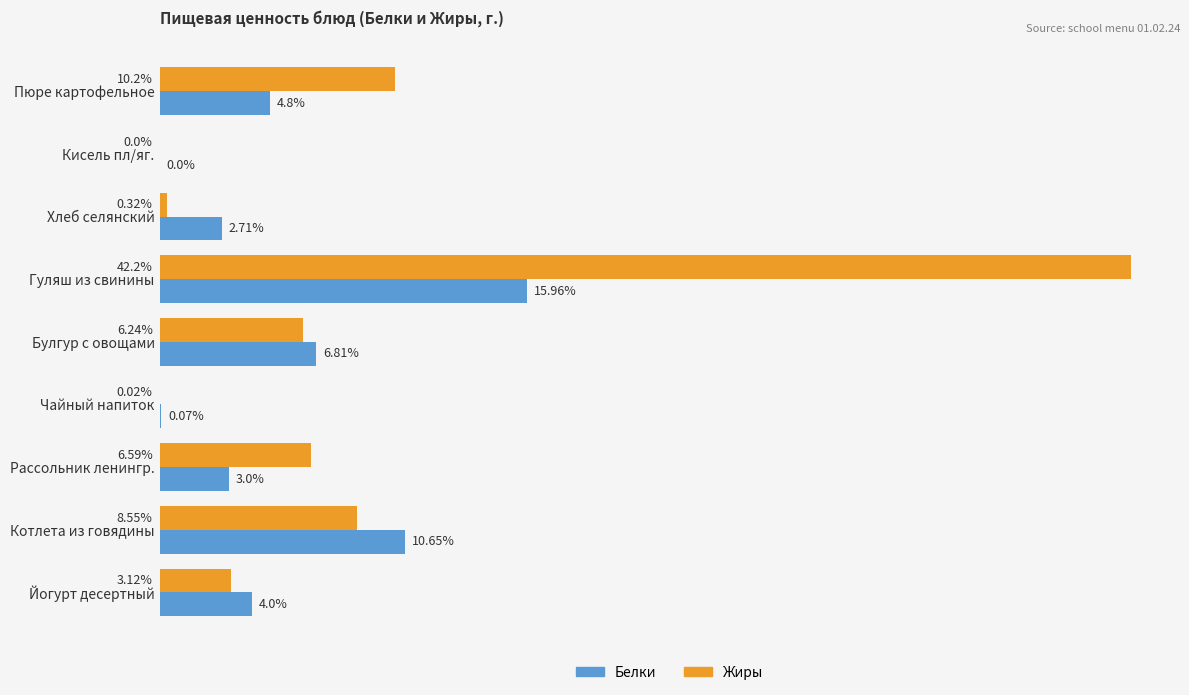

Which series has the largest total across all categories?

Жиры